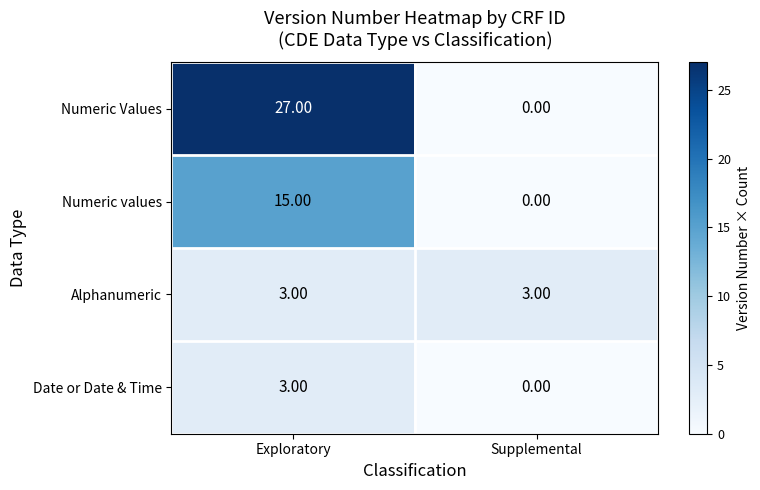

How many distinct data groups are displayed?

4